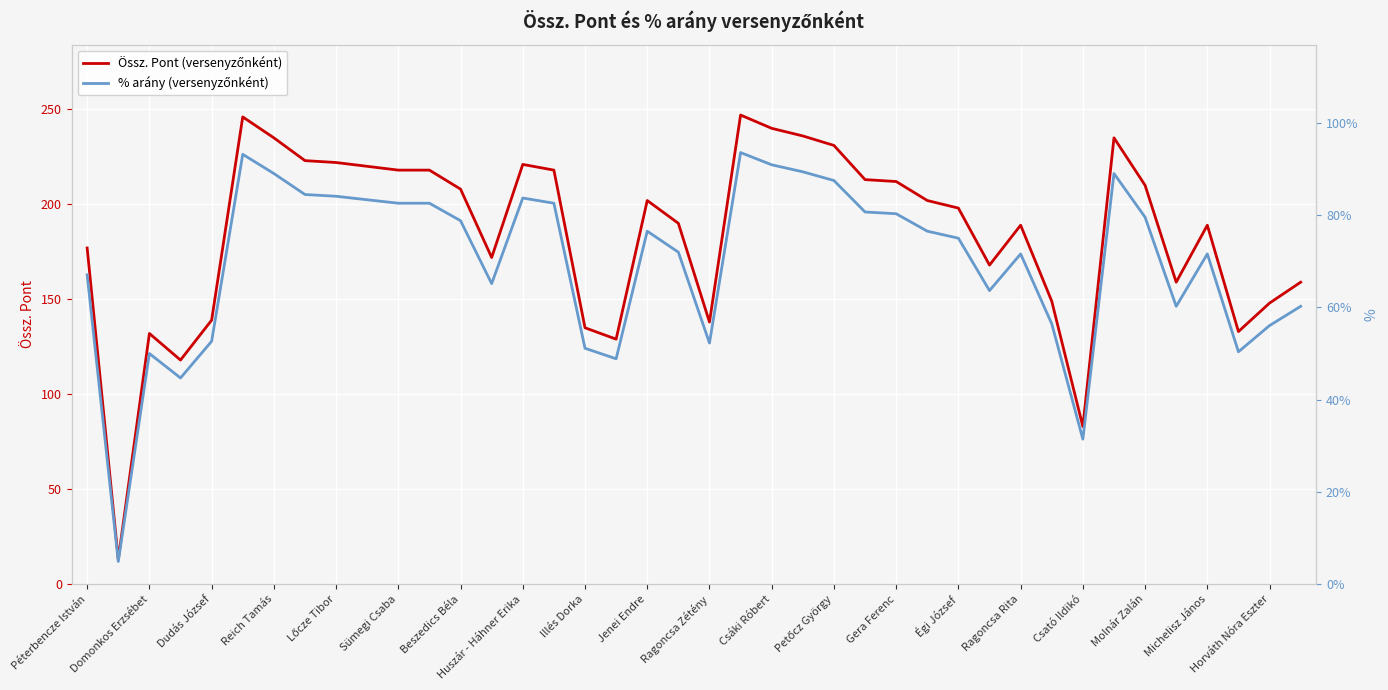

At which category is the sum across all series the highest?

21